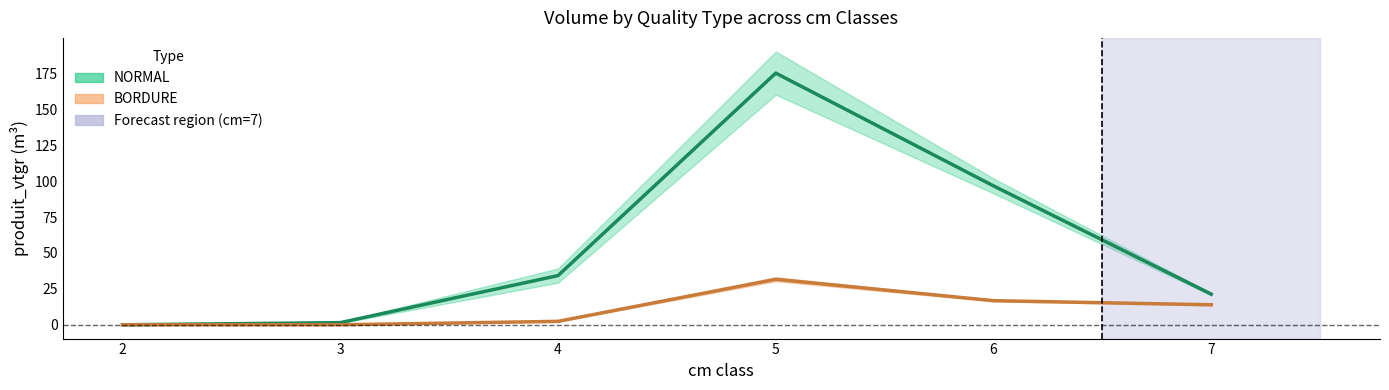

List the labels in order of NORMAL produit_vtgr value, largest first.

5, 6, 4, 7, 3, 2